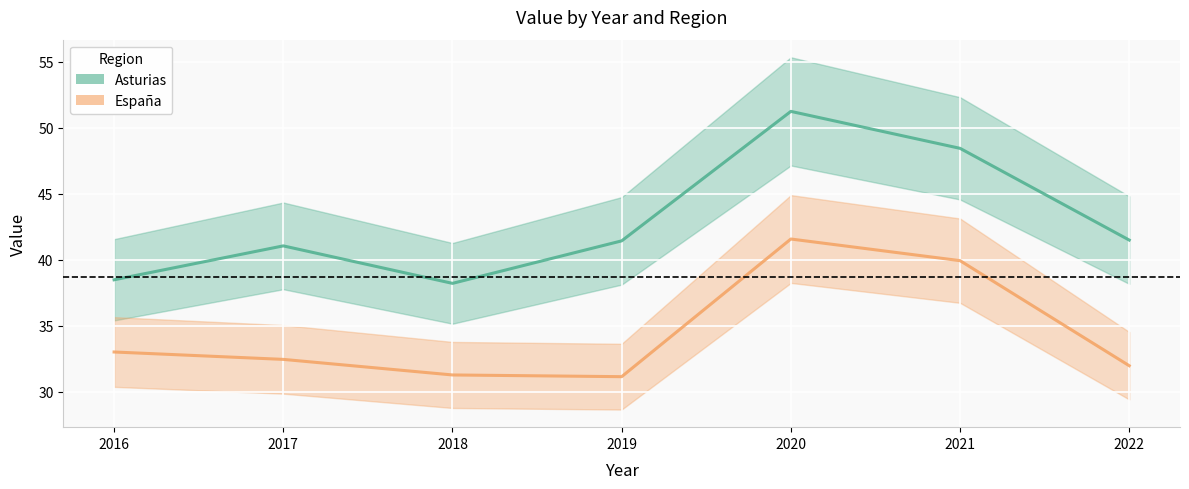

True or false: España has a value of 15.3 at 2018.

False